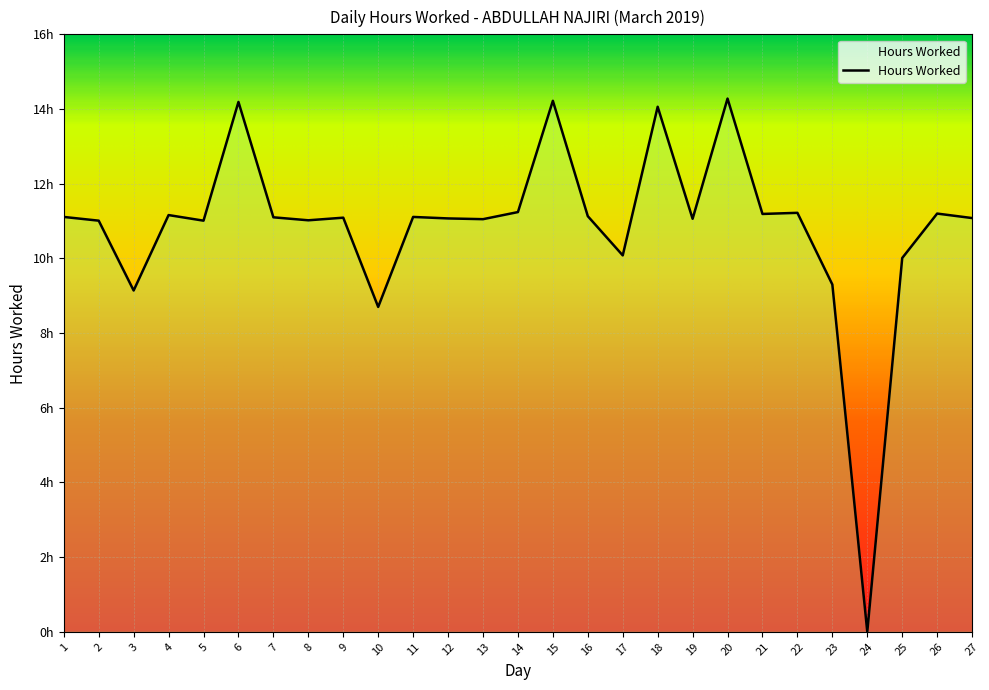

Where is the first local minimum?

3